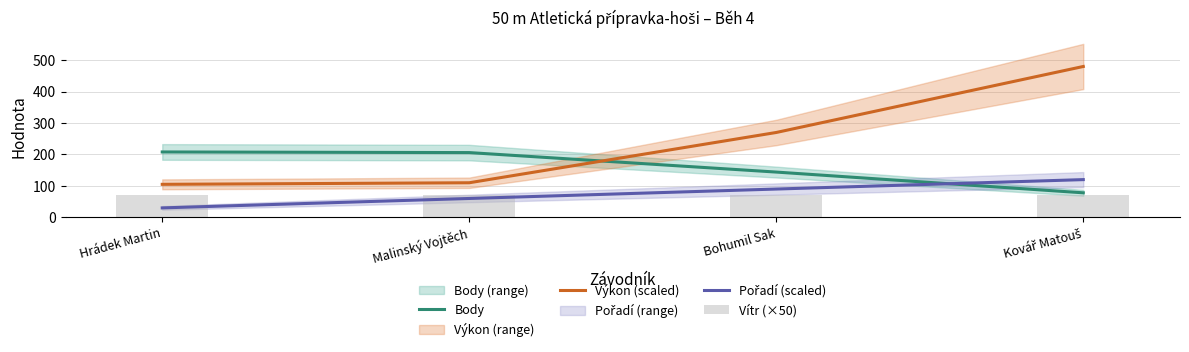

List the labels in order of Vítr (×50) value, largest first.

Hrádek Martin, Malinský Vojtěch, Bohumil Sak, Kovář Matouš